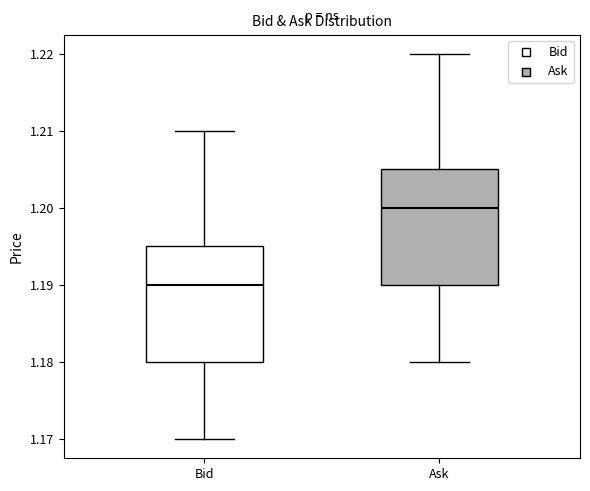

Where does the upper whisker of the box for Bid end on the y-axis? The values are not printed on the chart, so give them approximately, as read against the axis.

1.210